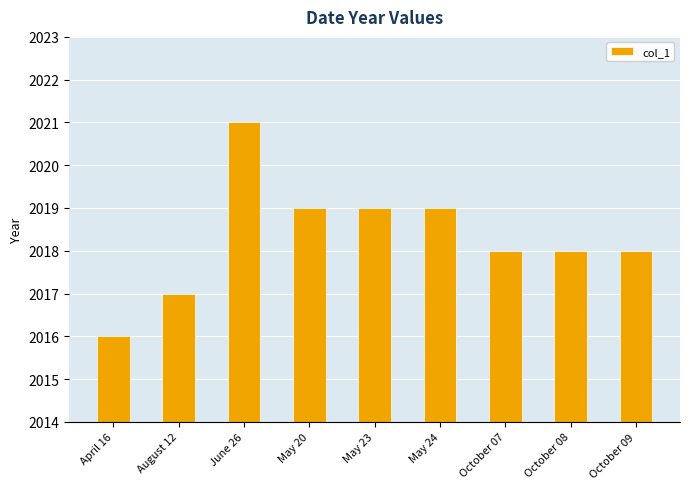

What is the average value?

2018